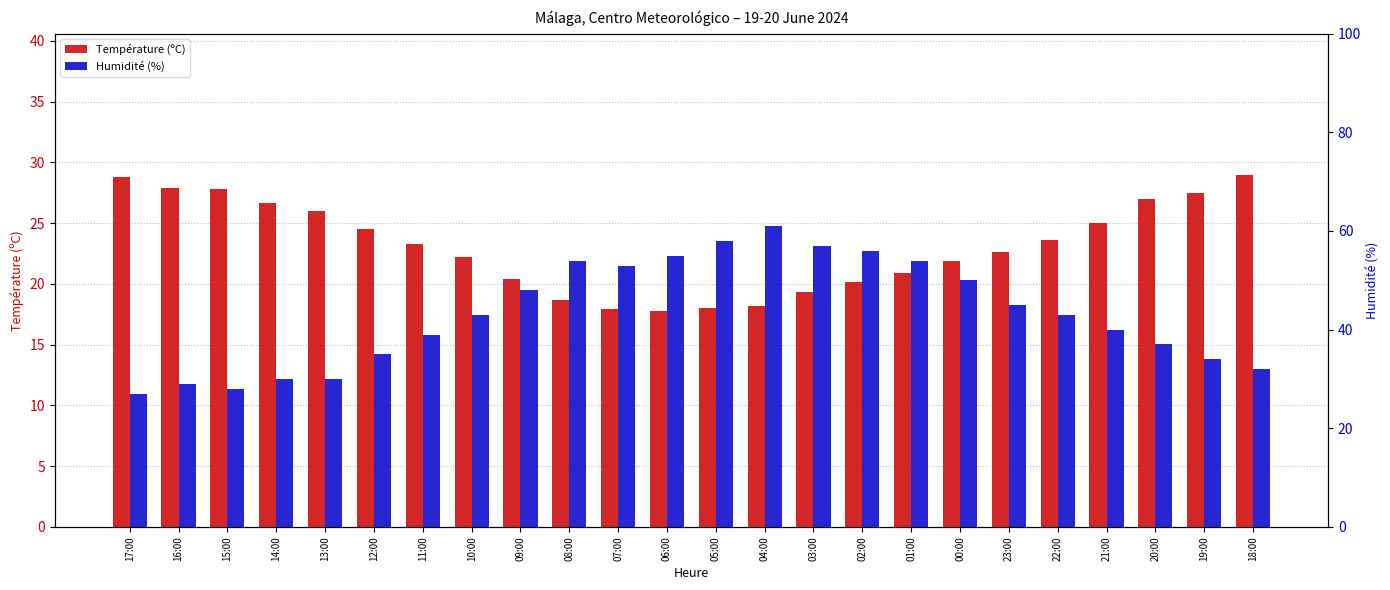

Rank the series by their average value, from lowest to highest.

Température (ºC), Humidité (%)